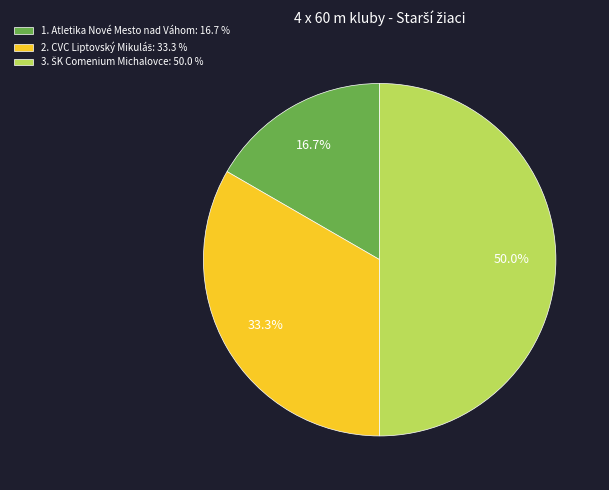

Which slice is the smallest?

1. Atletika Nové Mesto nad Váhom: 16.7 %